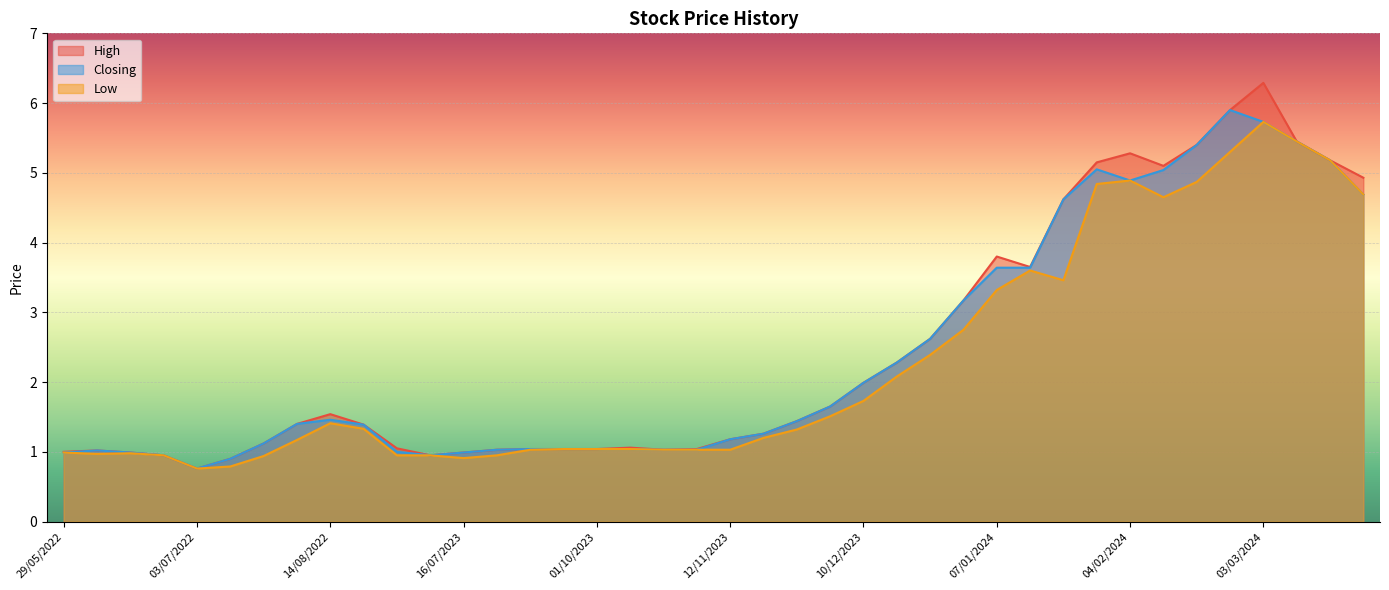

True or false: High and Closing intersect in this chart.

False